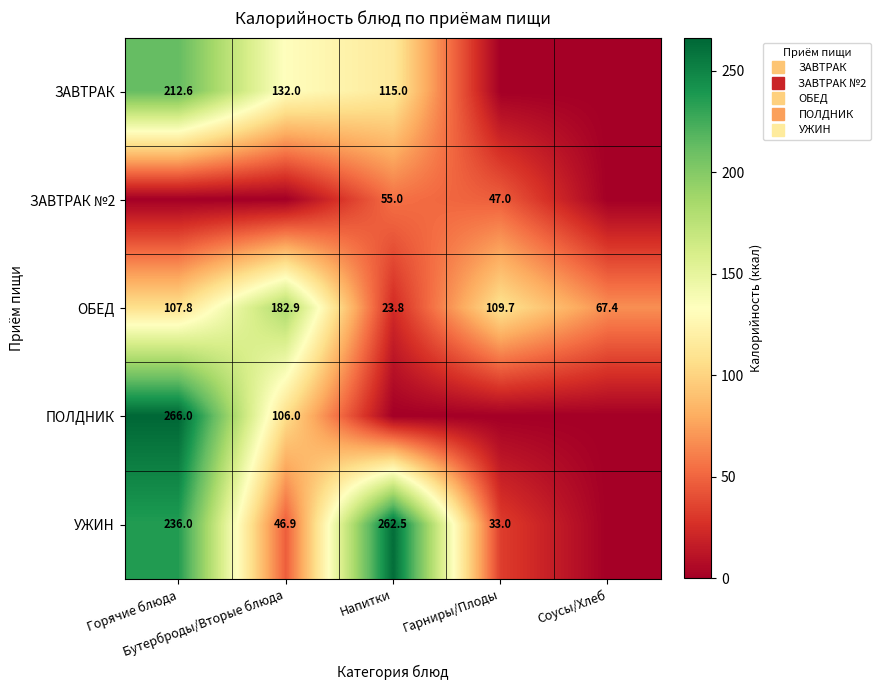

Is it true that ЗАВТРАК №2 equals 31.9 at Гарниры/Плоды?

False